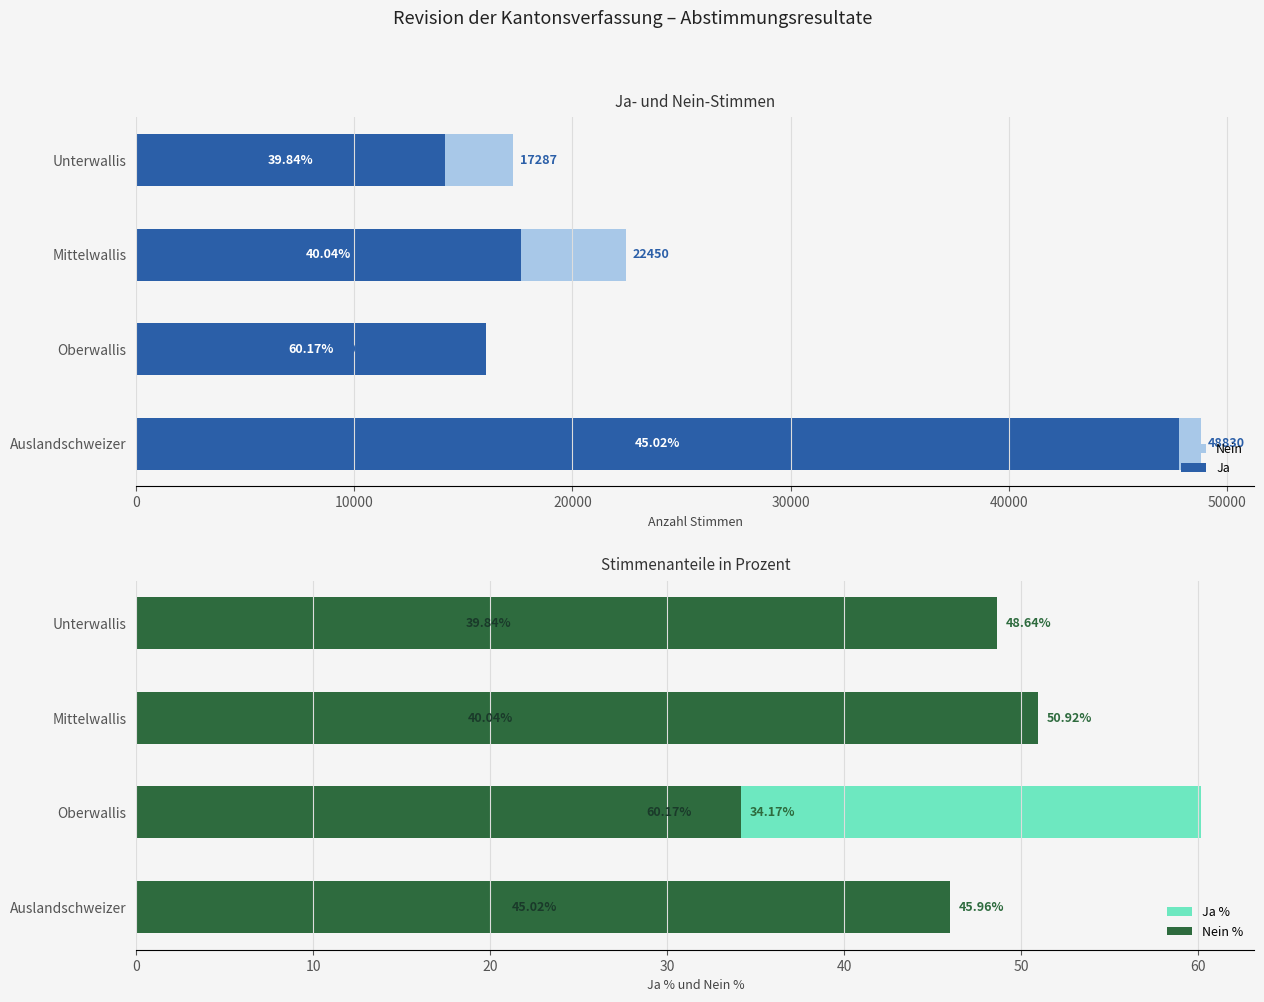

Does the chart contain any negative values?

No